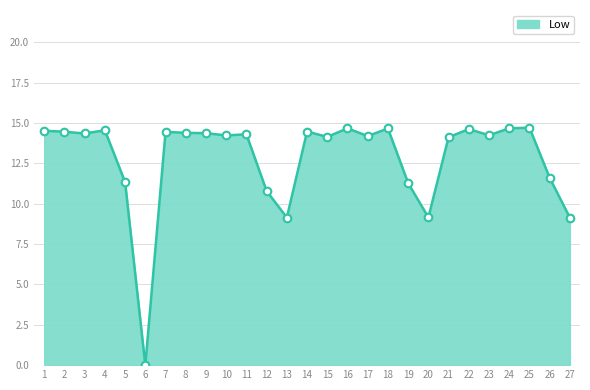

What is the ratio of the value at 21 to the value at 3?

1.0